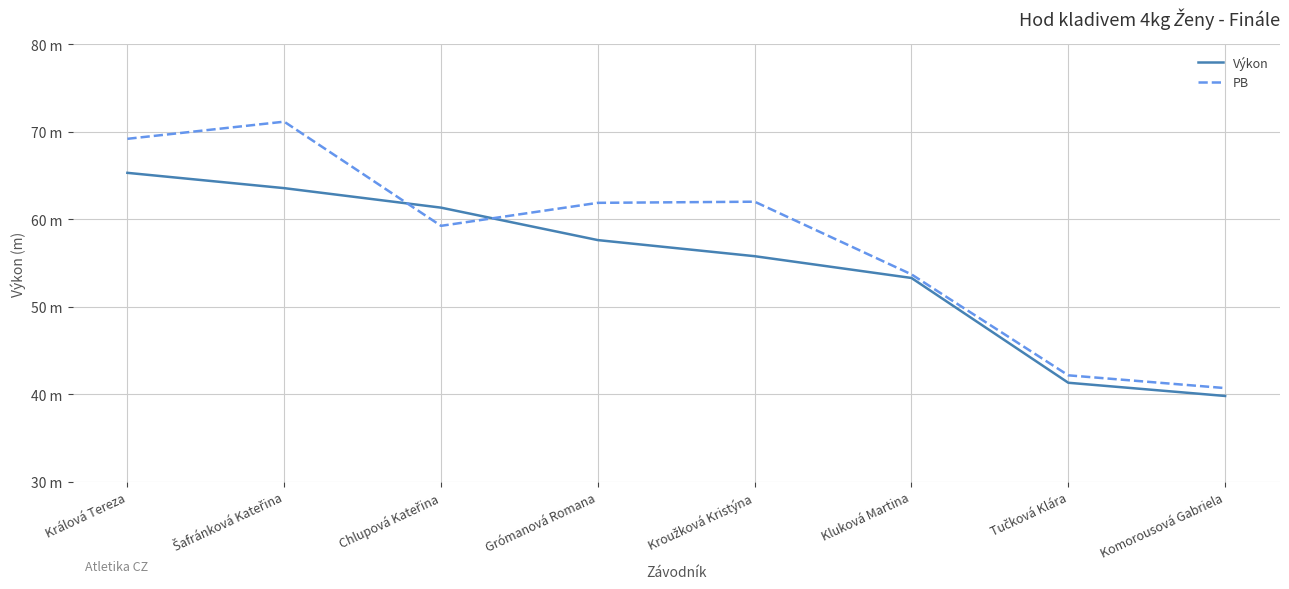

What is the approximate value of Výkon at Komorousová Gabriela?

39.8